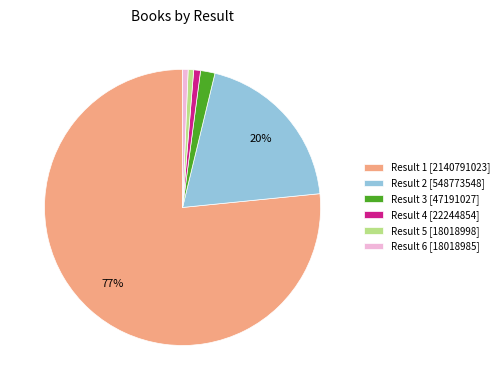

Between Result 3 [47191027] and Result 5 [18018998], which is larger?

Result 3 [47191027]